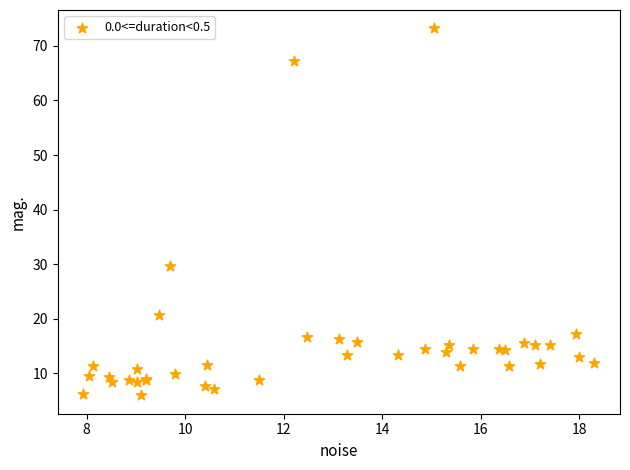

What Y value in the scatter plot is closest to 39?

29.6